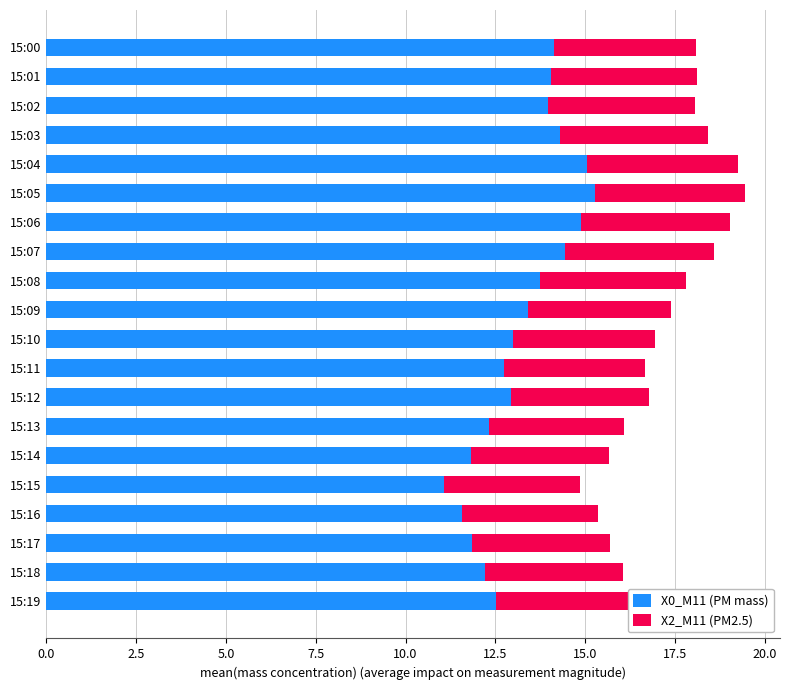

What is the sum of all X0_M11 (PM mass) values?

265.2